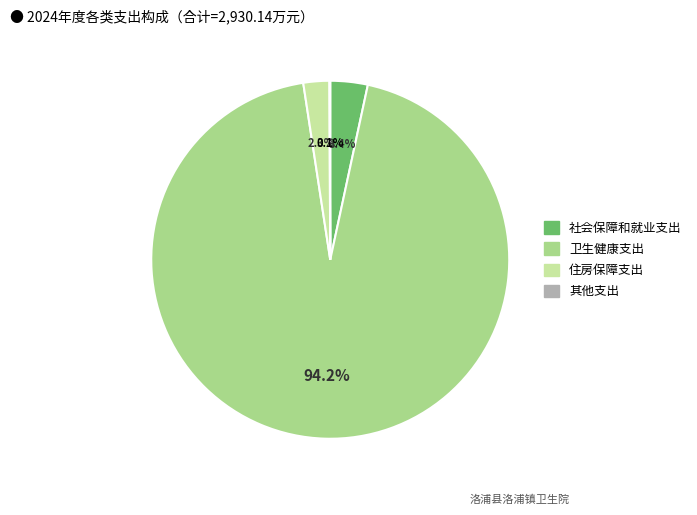

Is the sum of 住房保障支出 and 卫生健康支出 greater than half?

Yes